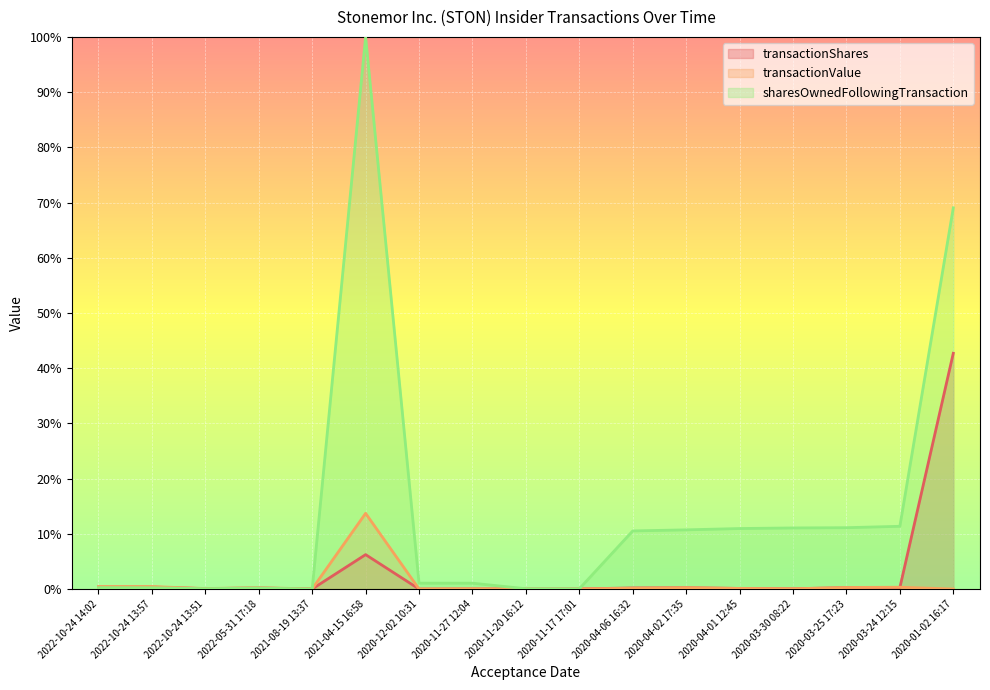

At which label is transactionValue closest to 0?

2020-01-02 16:17